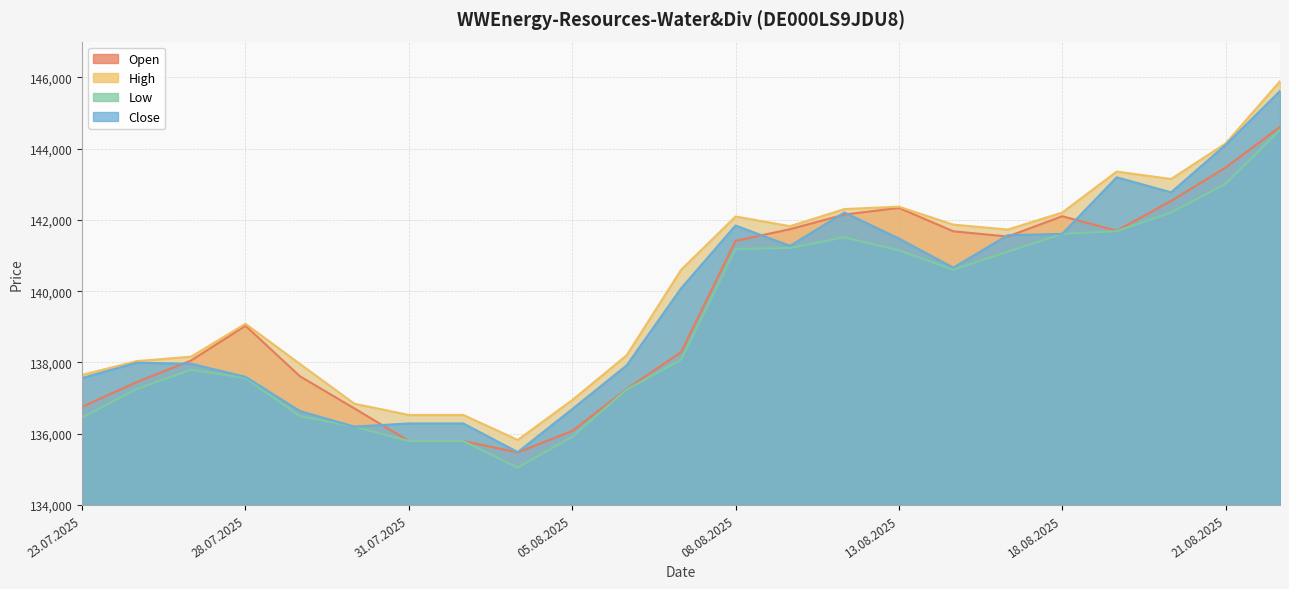

What is the total value across all series at 23.07.2025?

548421